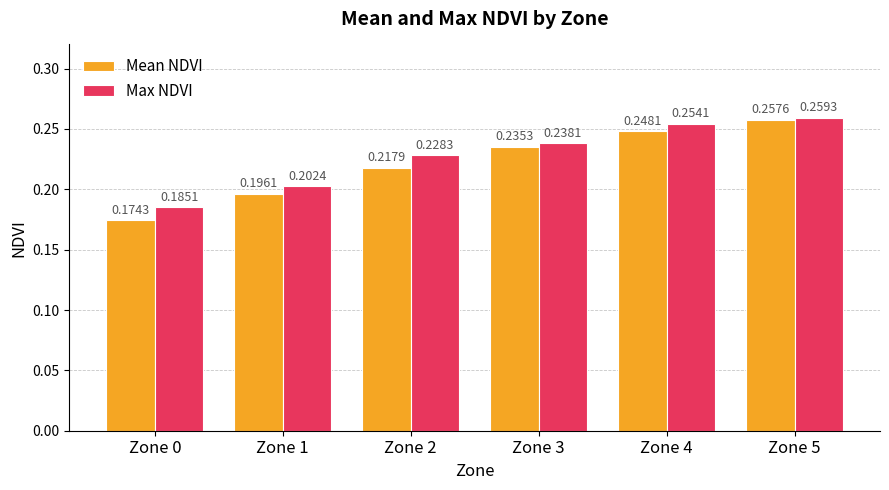

What is the difference between the maximum and second lowest values in the Max NDVI series?

0.1